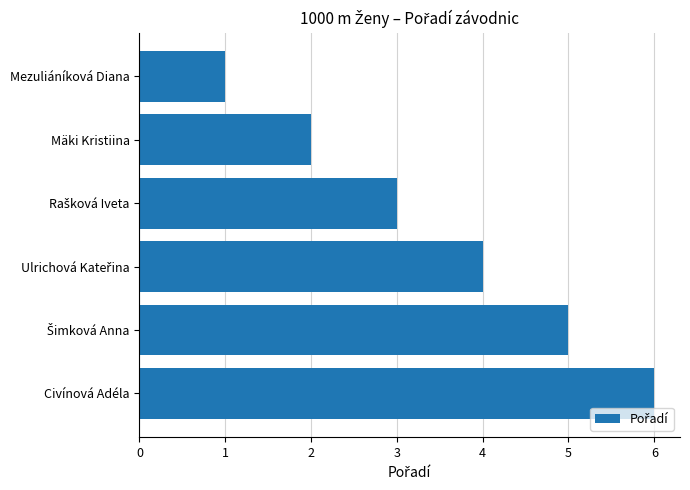

What is the smallest value displayed?

1